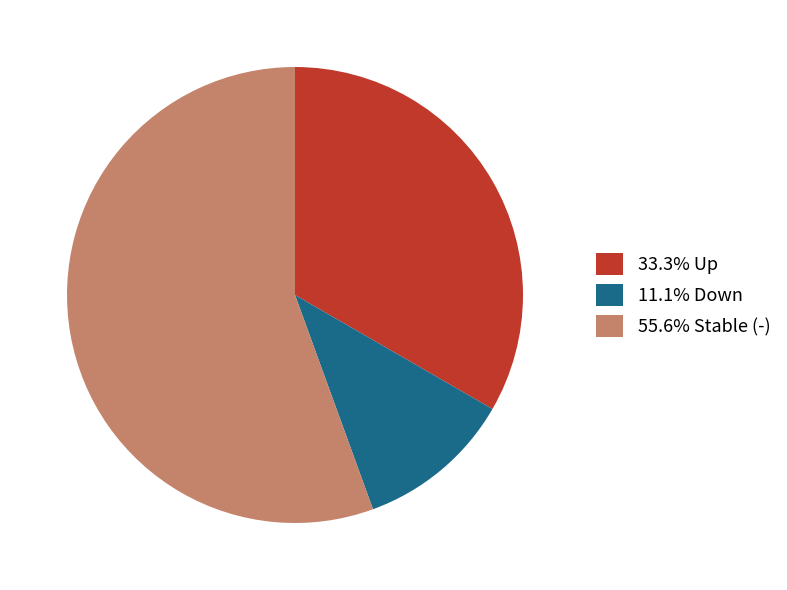

Does any single category account for the majority?

Yes